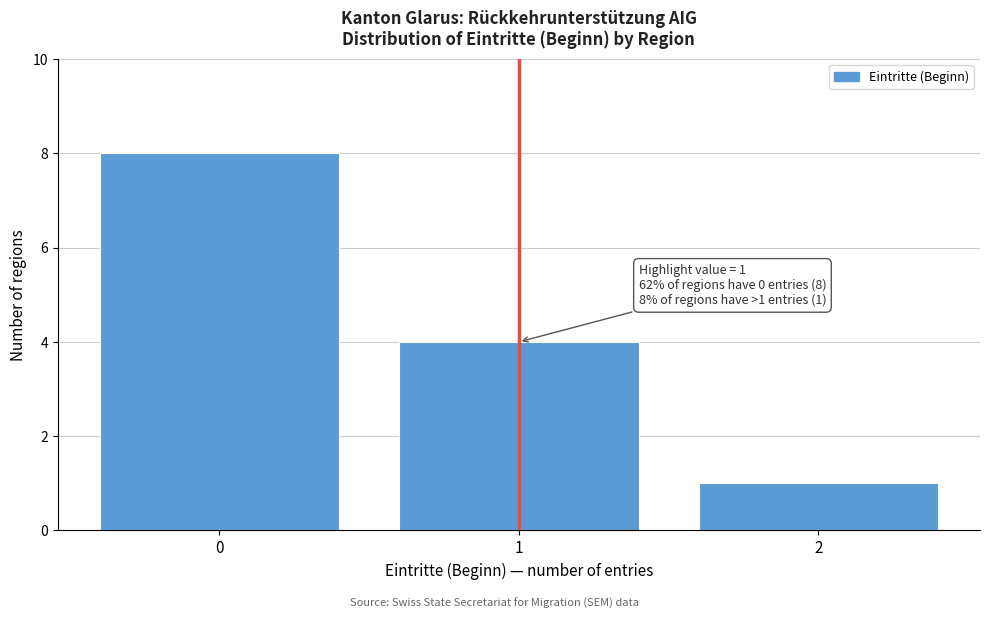

Reading left to right, what are all the values shown in this chart?

8	4	1